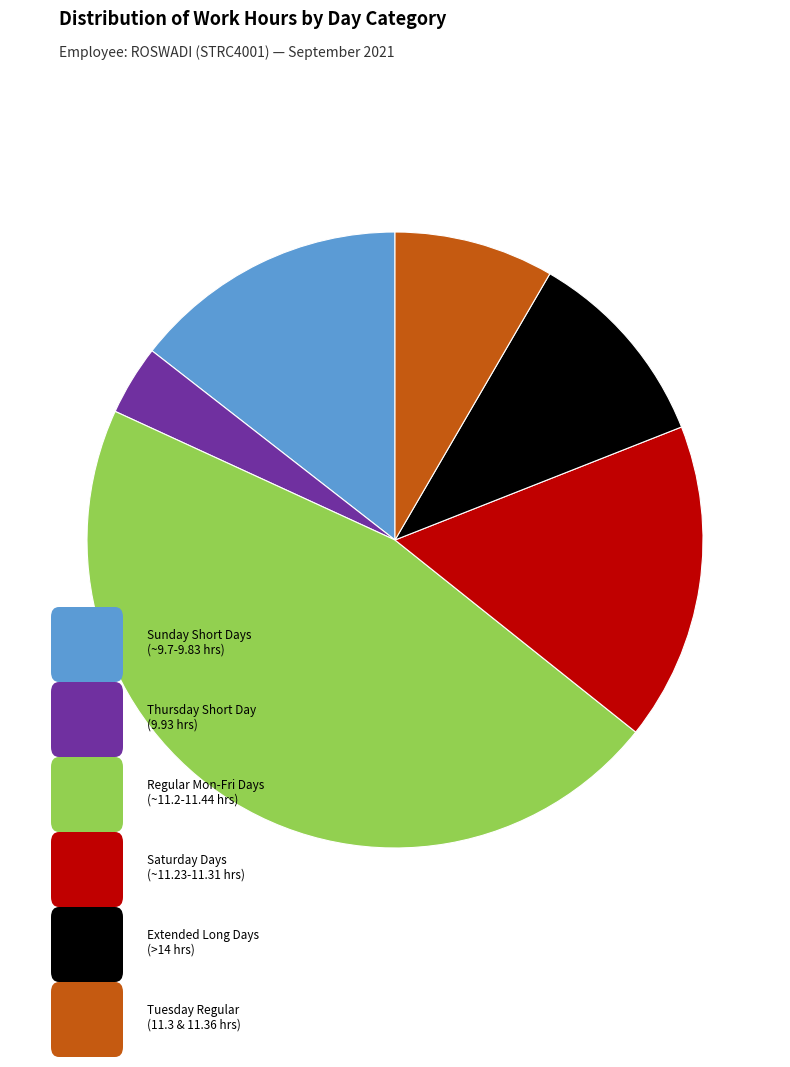

Is there a majority slice in this chart?

No